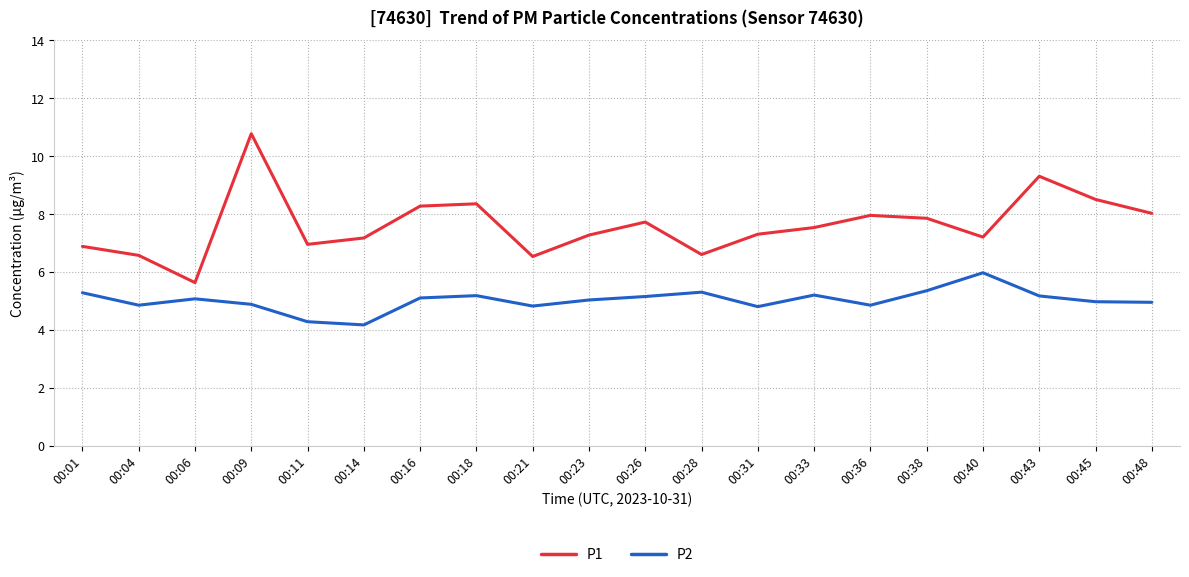

Which series changed the most between 00:45 and 00:48?

P1